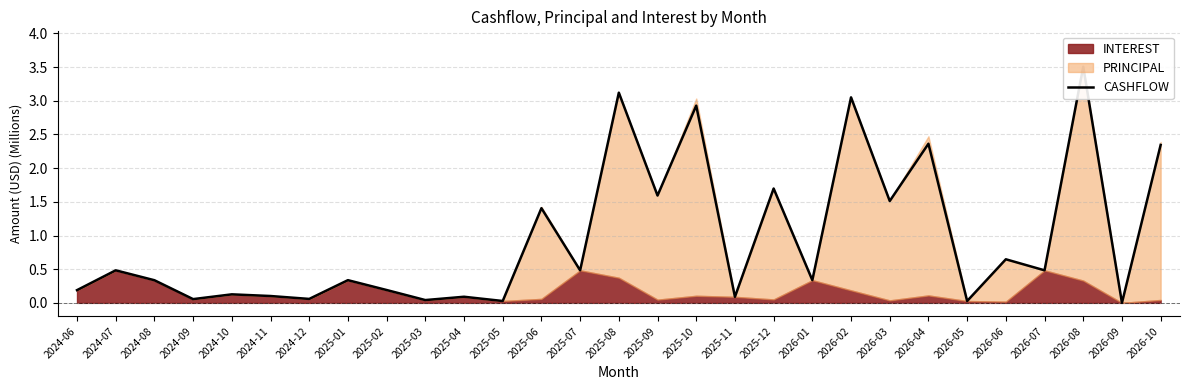

Which label corresponds to the smallest value in the chart?

2026-09